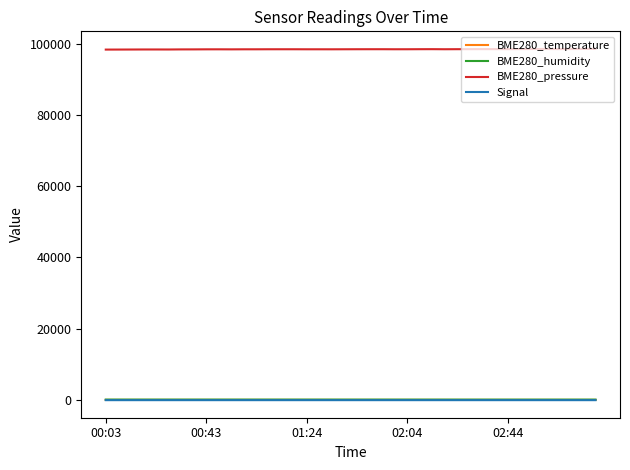

What is the maximum value shown in the chart?

98539.4